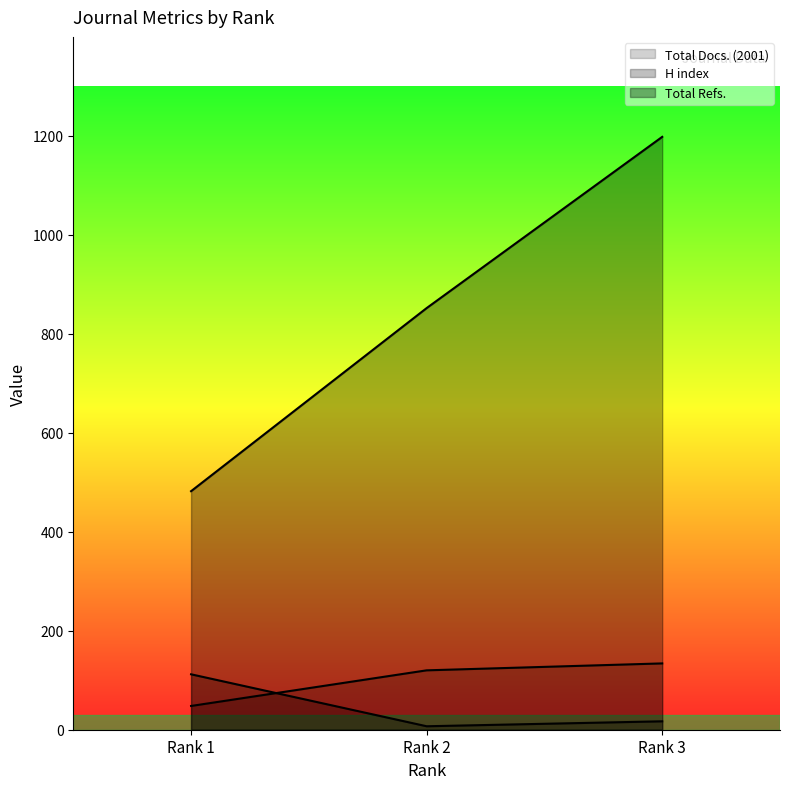

How many lines are shown in the chart?

3